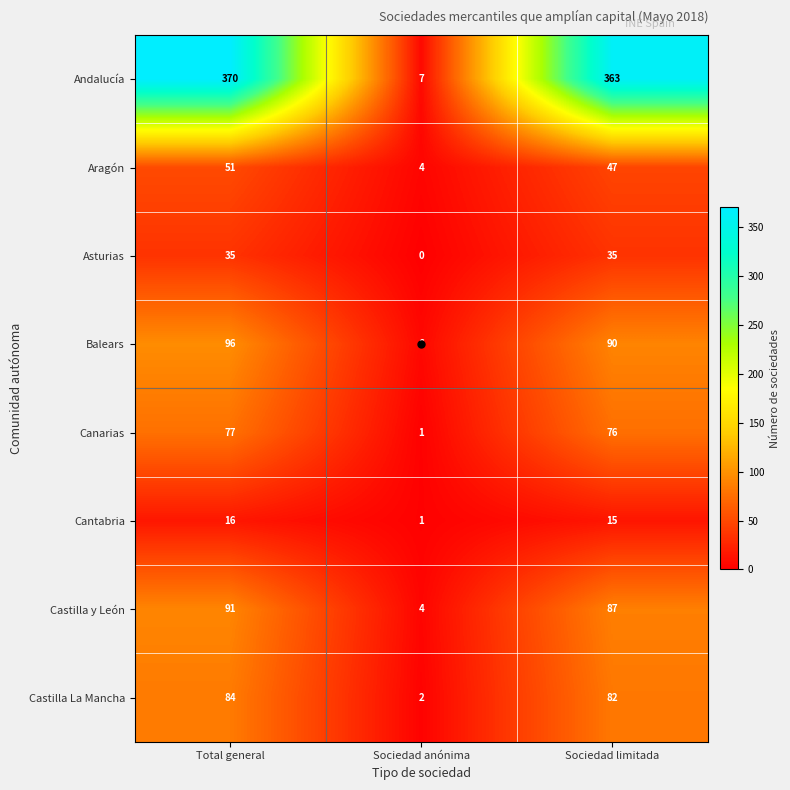

List the series in order of their peak value, lowest first.

Cantabria, Asturias, Aragón, Canarias, Castilla La Mancha, Castilla y León, Balears, Andalucía